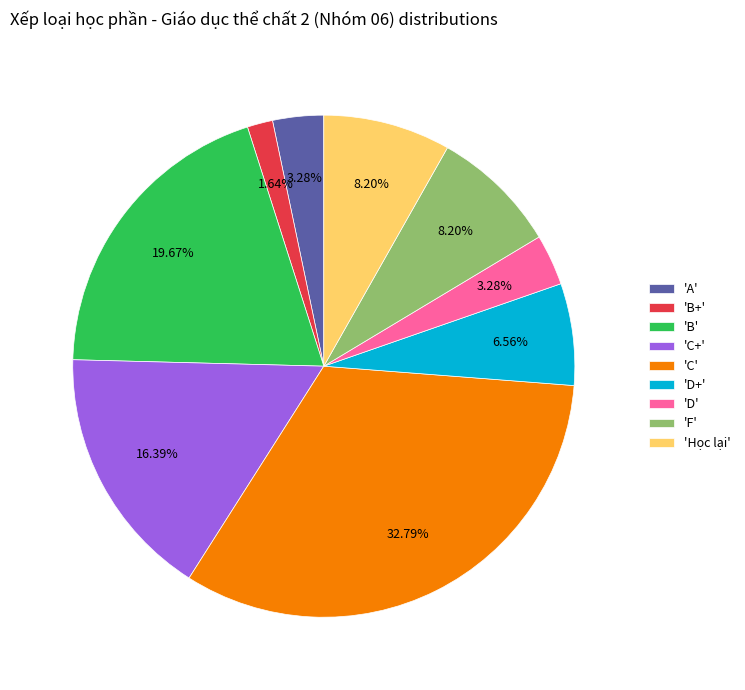

What is the smallest slice in the pie chart?

'B+'